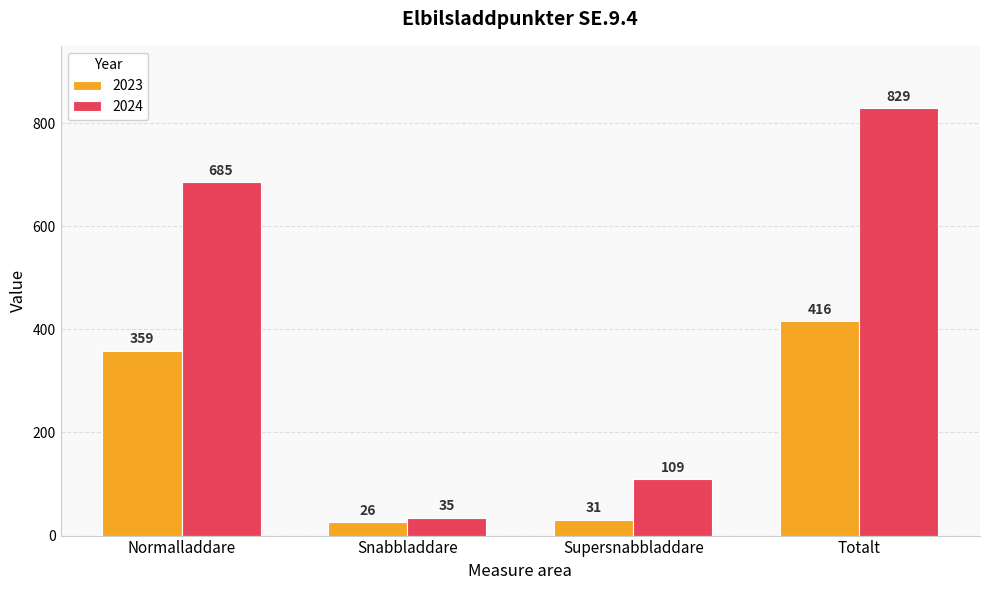

True or false: 2024 has a value of 685 at Normalladdare.

True